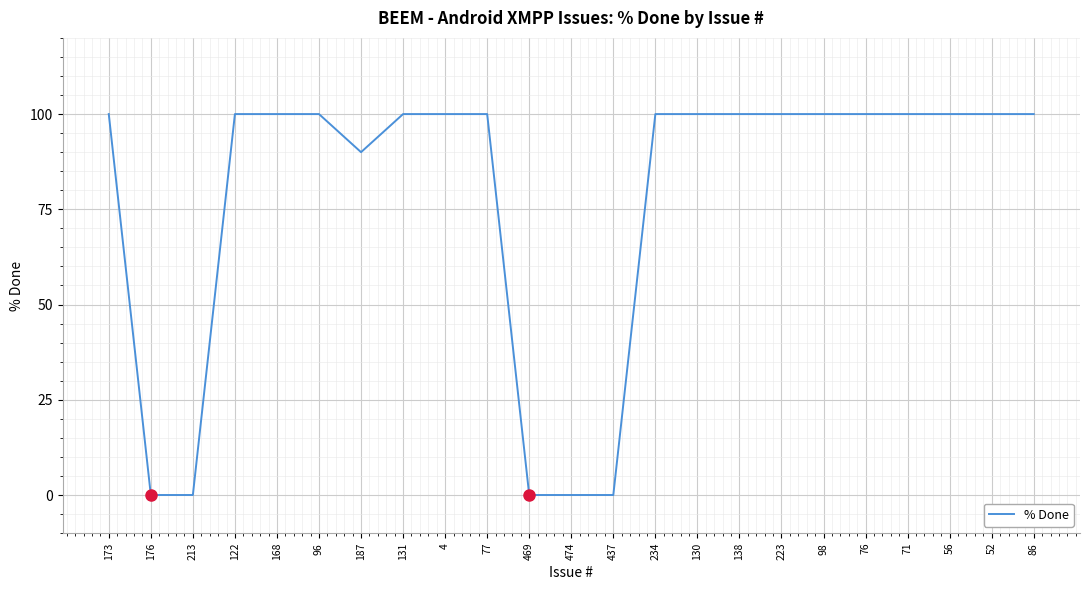

What is the maximum value shown in the chart?

100